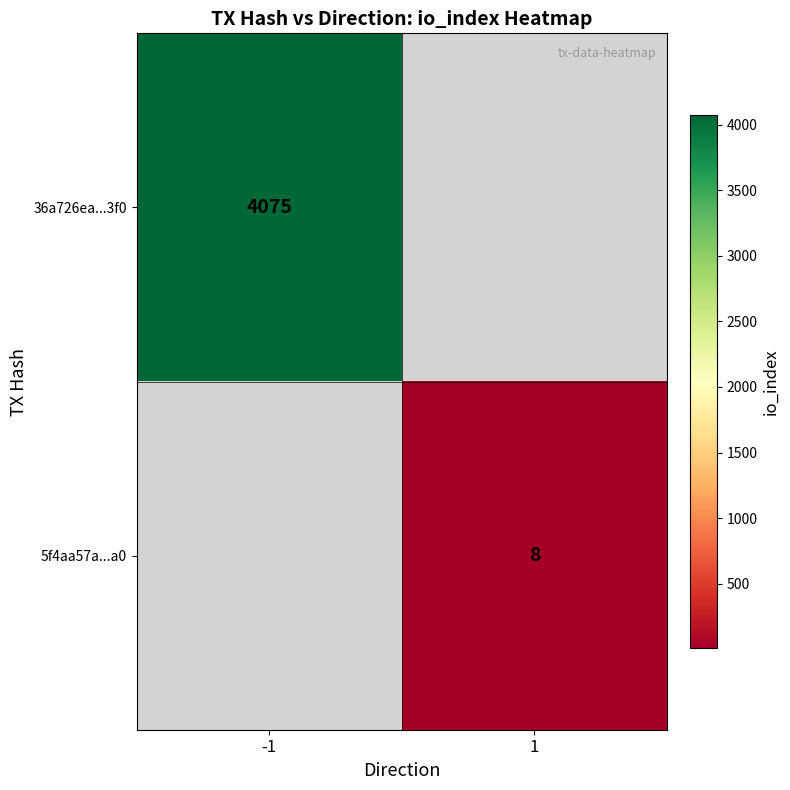

The value of 5f4aa57a...a0 at 1 is 4.2. True or false?

False